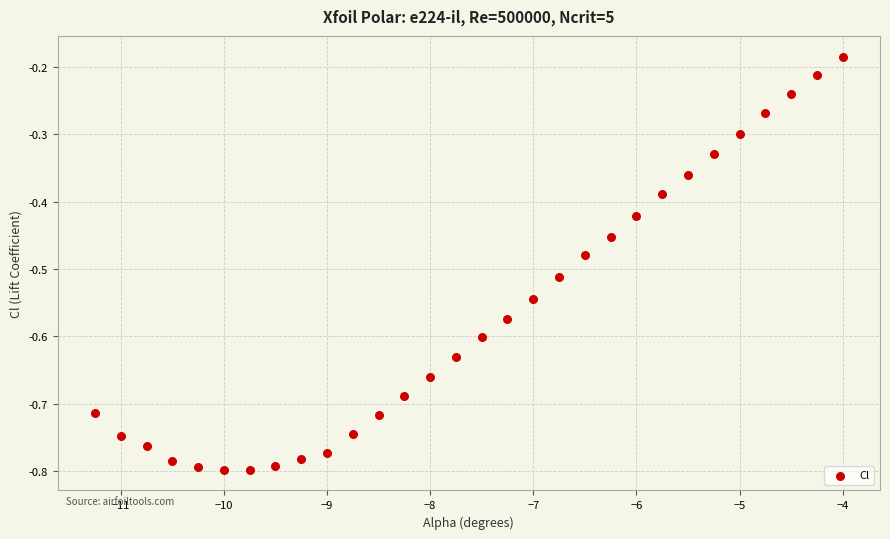

What is the range of Y values (max minus min)?

0.6